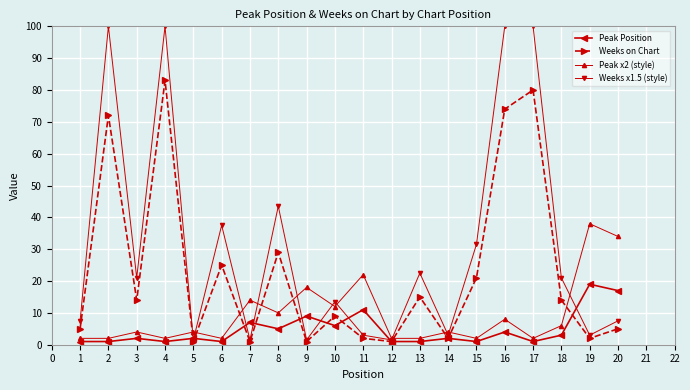

What is the highest value of the Peak Position series?

19.0